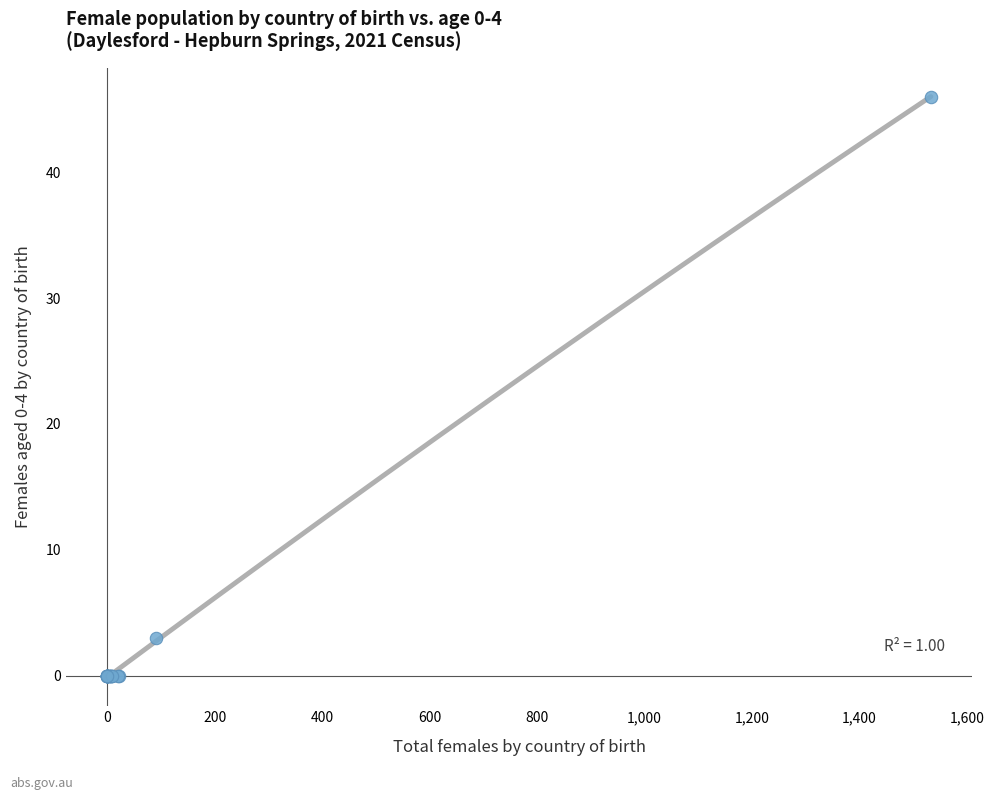

What Y value in the scatter plot is closest to 23?

3